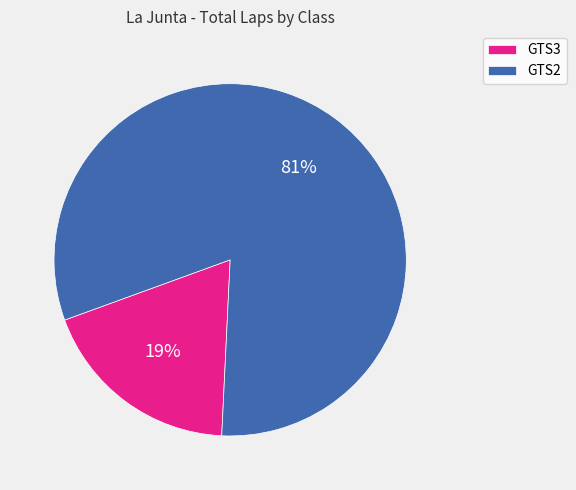

How many slices are in this pie chart?

2